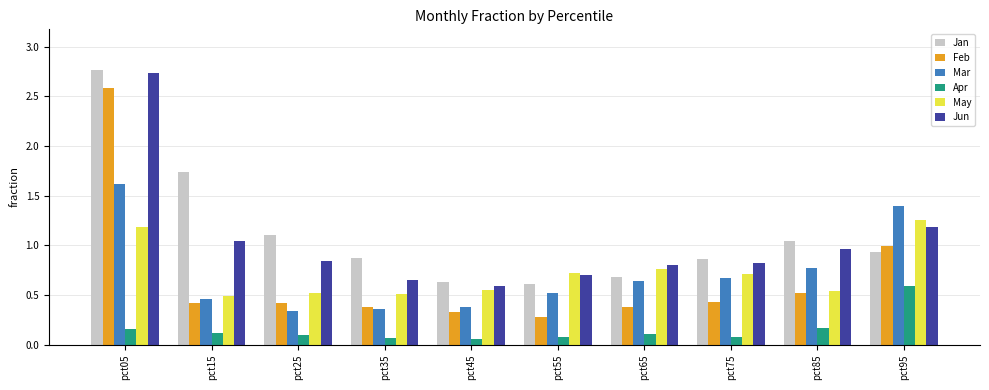

Which series has the widest spread of values?

Feb